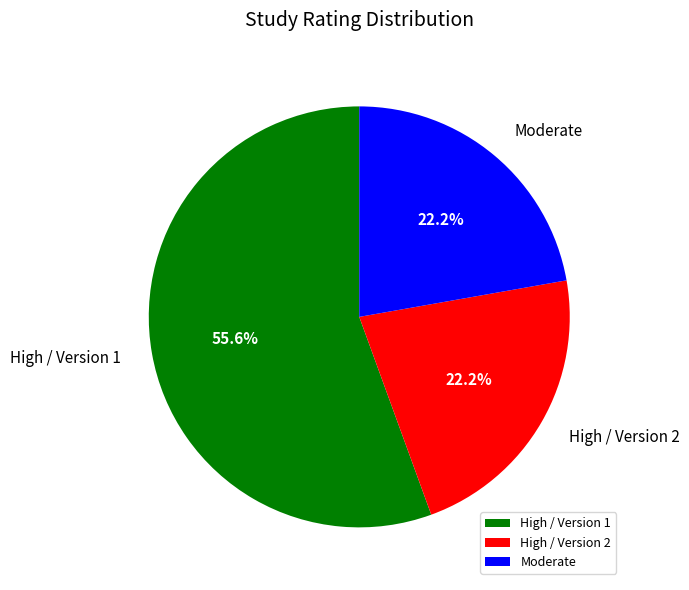

Do High / Version 1 and High / Version 2 together represent more than half of the pie?

Yes